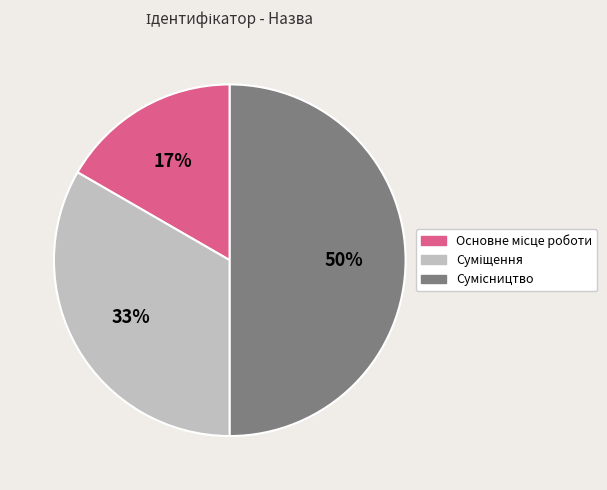

To the nearest percent, what is the difference between the largest and smallest slice percentages?

33%